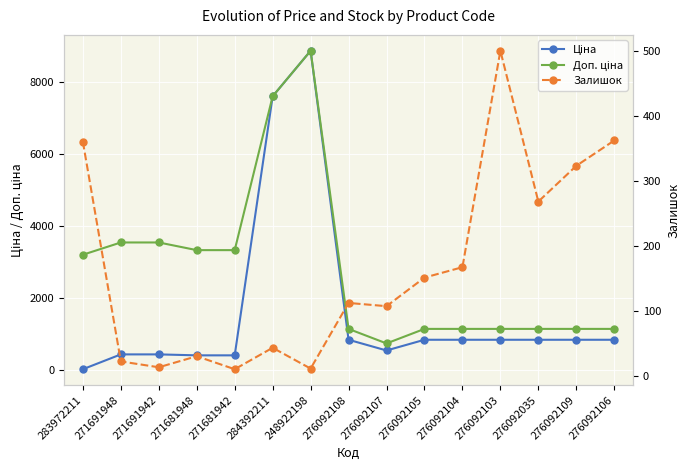

Reading left to right, what are all the values shown in this chart?

Ціна: 283972211=32.0	271691948=443.1	271691942=443.1	271681948=416.6	271681942=416.6	284392211=7596.5	248922198=8856.7	276092108=848.4	276092107=551.5	276092105=848.4	276092104=848.4	276092103=848.4	276092035=848.4	276092109=848.4	276092106=848.4
Доп. ціна: 283972211=3205.0	271691948=3545.0	271691942=3545.0	271681948=3332.5	271681942=3332.5	284392211=7596.5	248922198=8856.7	276092108=1149.7	276092107=747.0	276092105=1149.7	276092104=1149.7	276092103=1149.7	276092035=1149.7	276092109=1149.7	276092106=1149.7
Залишок: 283972211=360.0	271691948=22.0	271691942=13.0	271681948=30.0	271681942=10.0	284392211=43.0	248922198=11.0	276092108=112.0	276092107=107.0	276092105=151.0	276092104=167.0	276092103=500.0	276092035=268.0	276092109=323.0	276092106=362.0